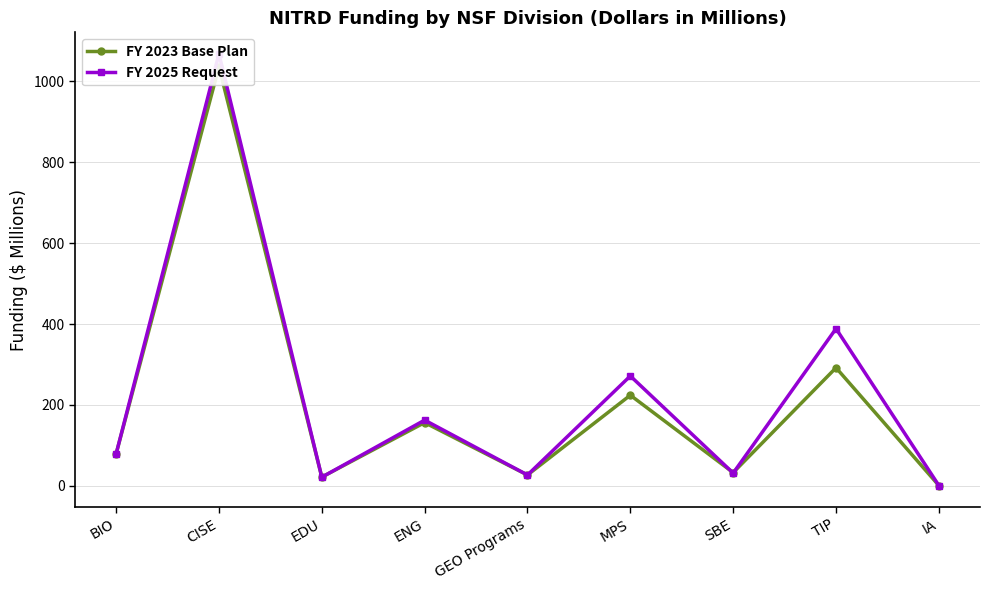

At TIP, list the series in order from largest to smallest.

FY 2025 Request, FY 2023 Base Plan